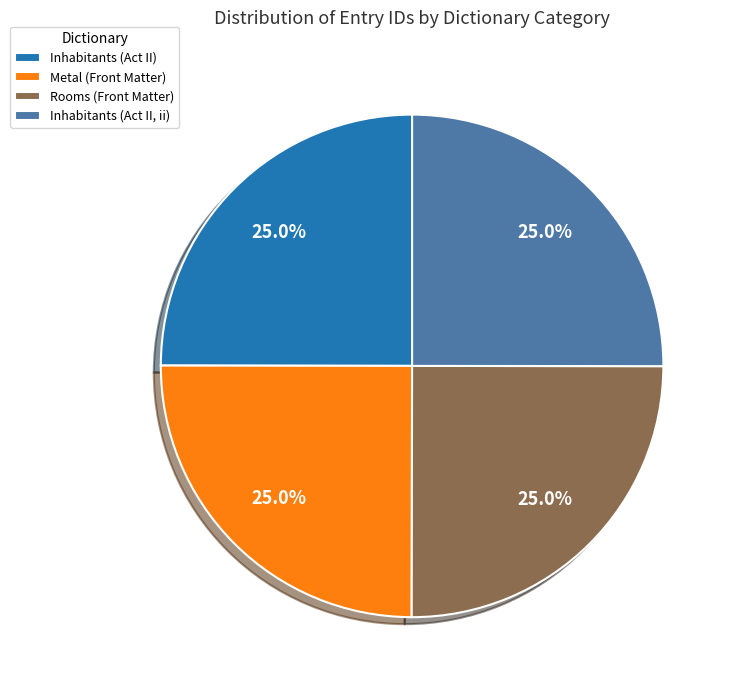

What is the total percentage of Inhabitants (Act II) and Metal (Front Matter)?

50.0%